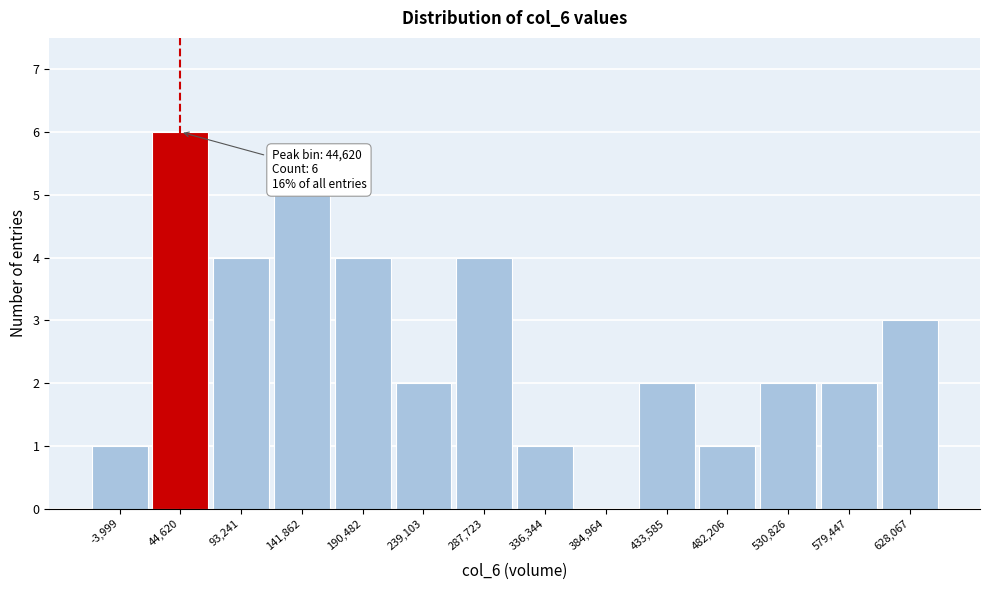

Which range on the x-axis has the tallest bar?

20000 to 70000